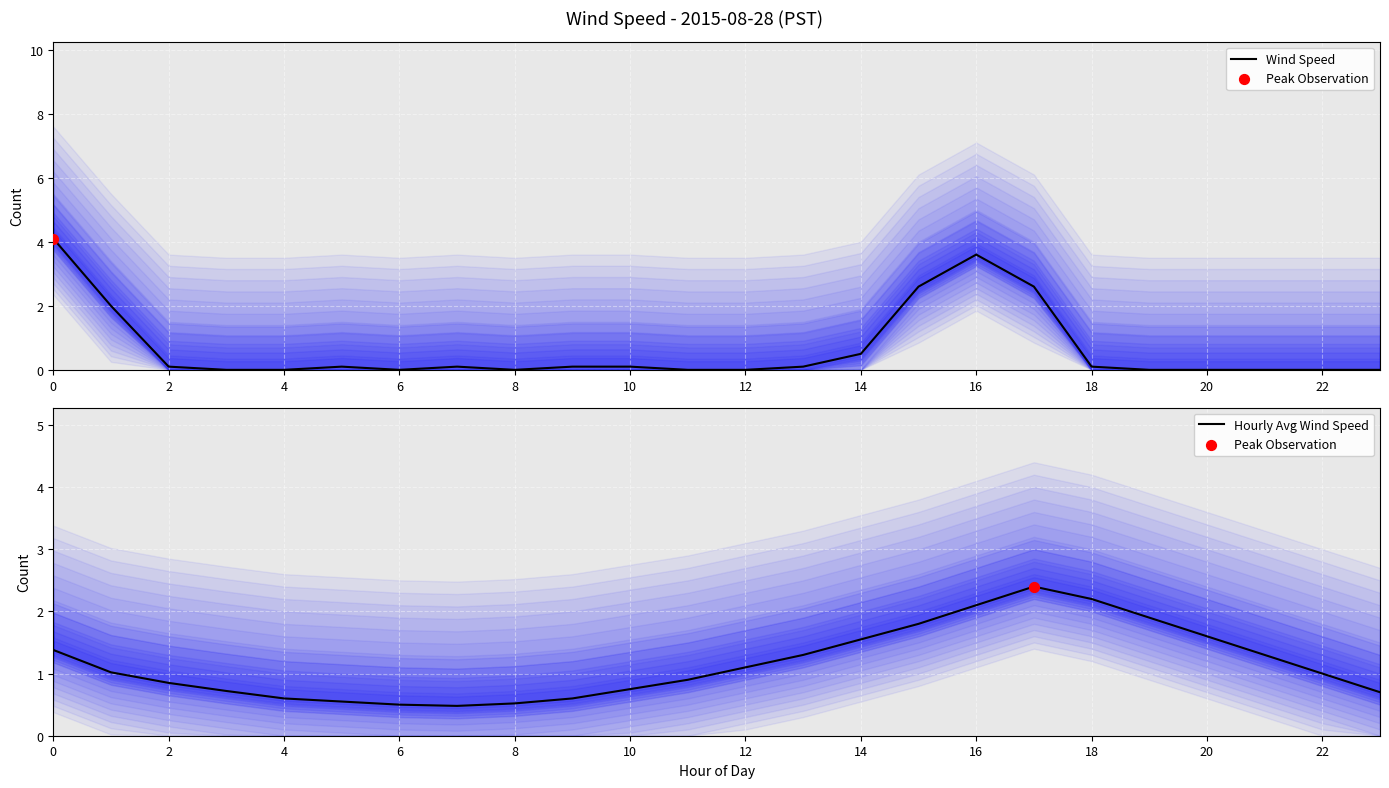

At which category is the sum across all series the highest?

16